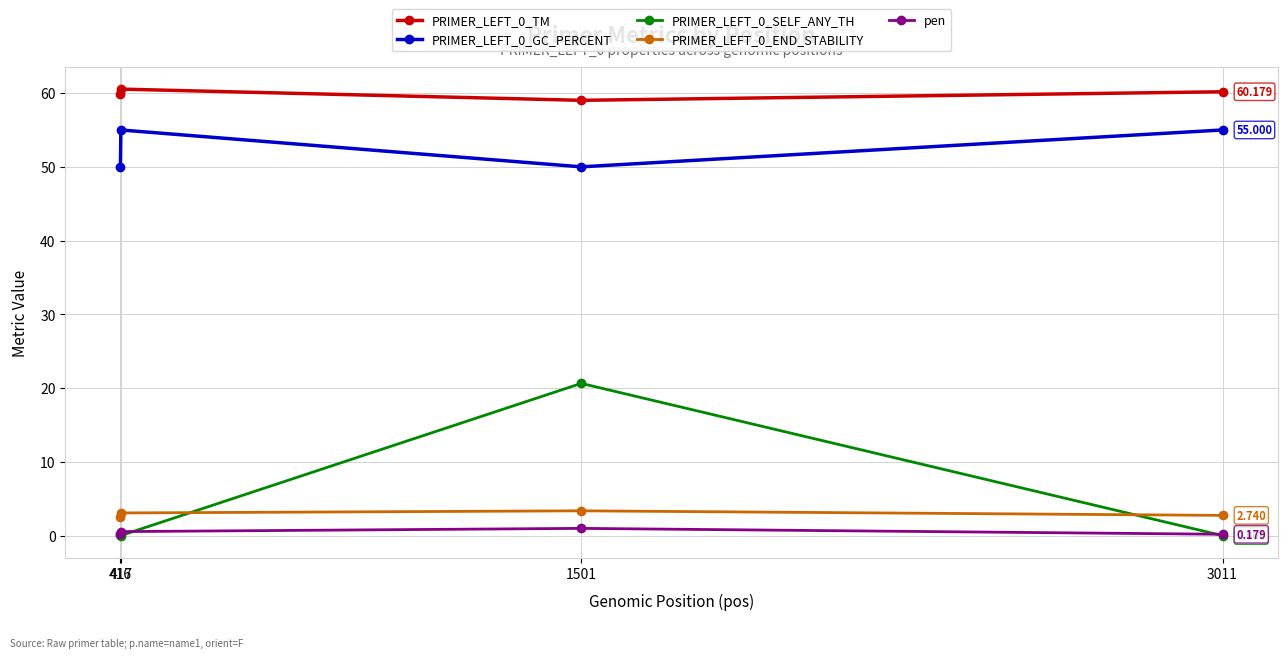

True or false: PRIMER_LEFT_0_GC_PERCENT has more than 2 points higher than both neighbors.

False